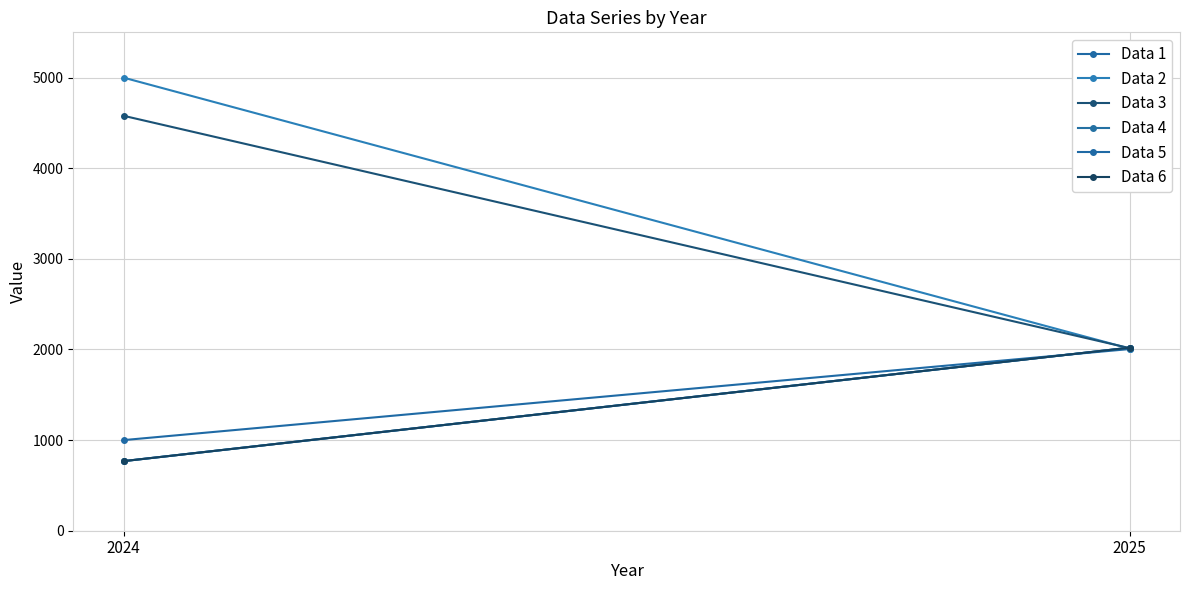

The Data 5 series shows 768 at 2024. True or false?

True